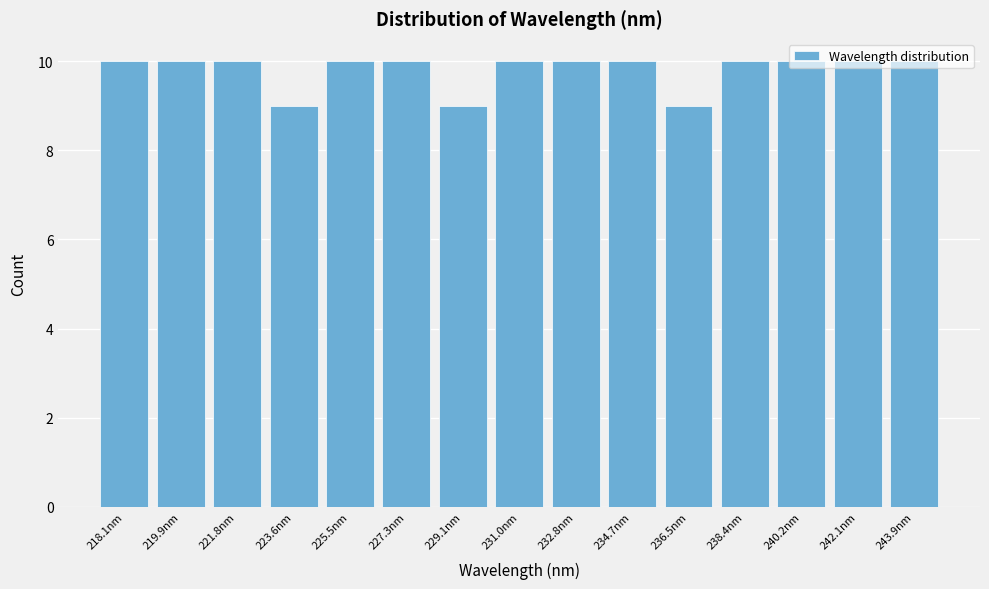

The chart shows a value of 2 at 231.0nm. True or false?

False